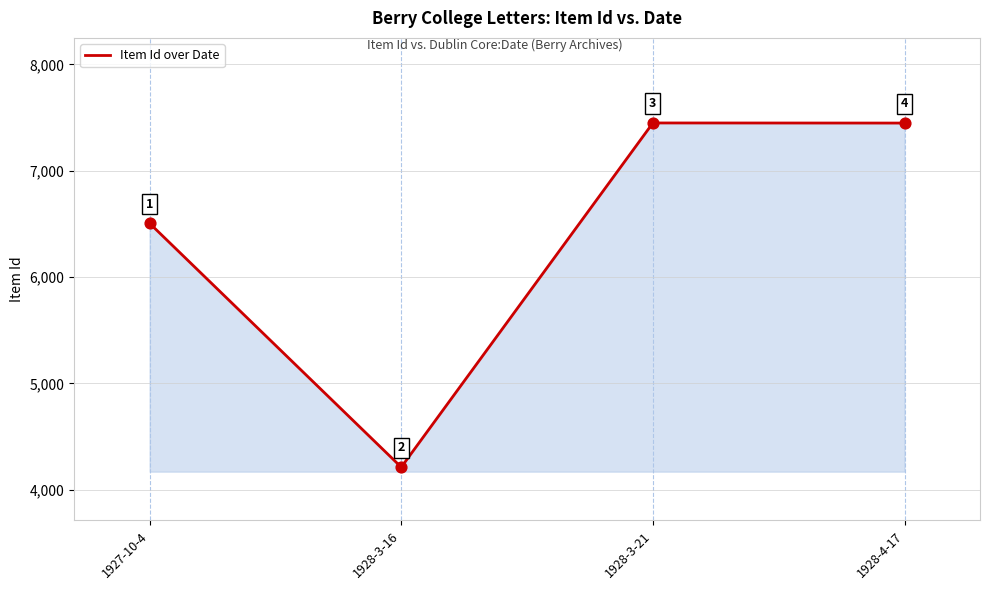

What is the ratio of the value at 1928-3-16 to the value at 1927-10-4?

0.6